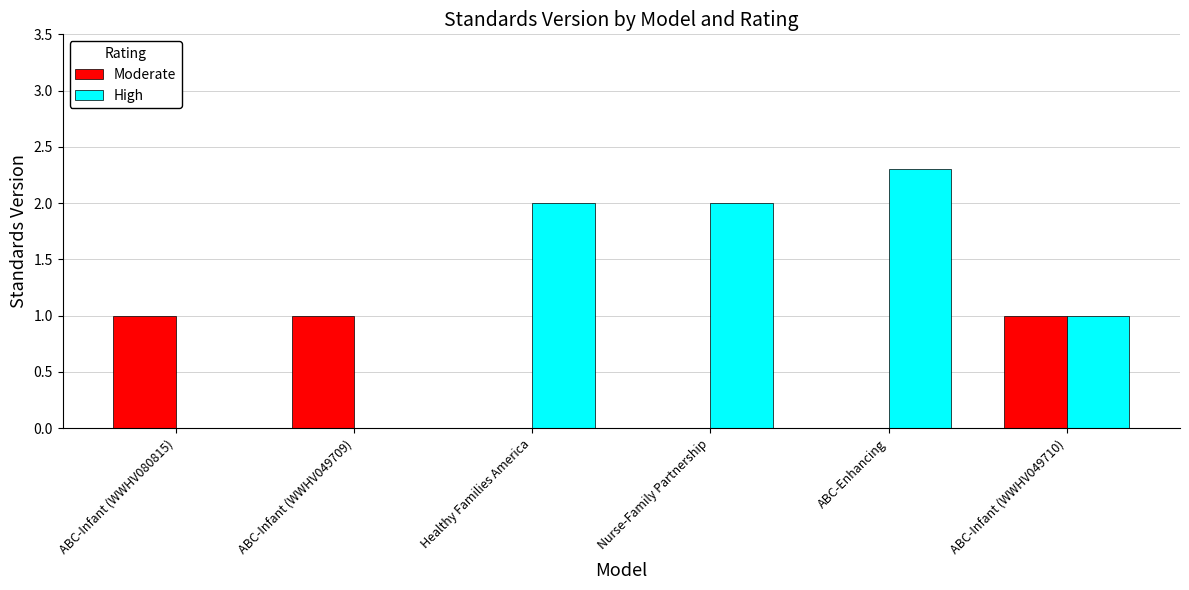

What is the maximum value for Moderate?

1.0